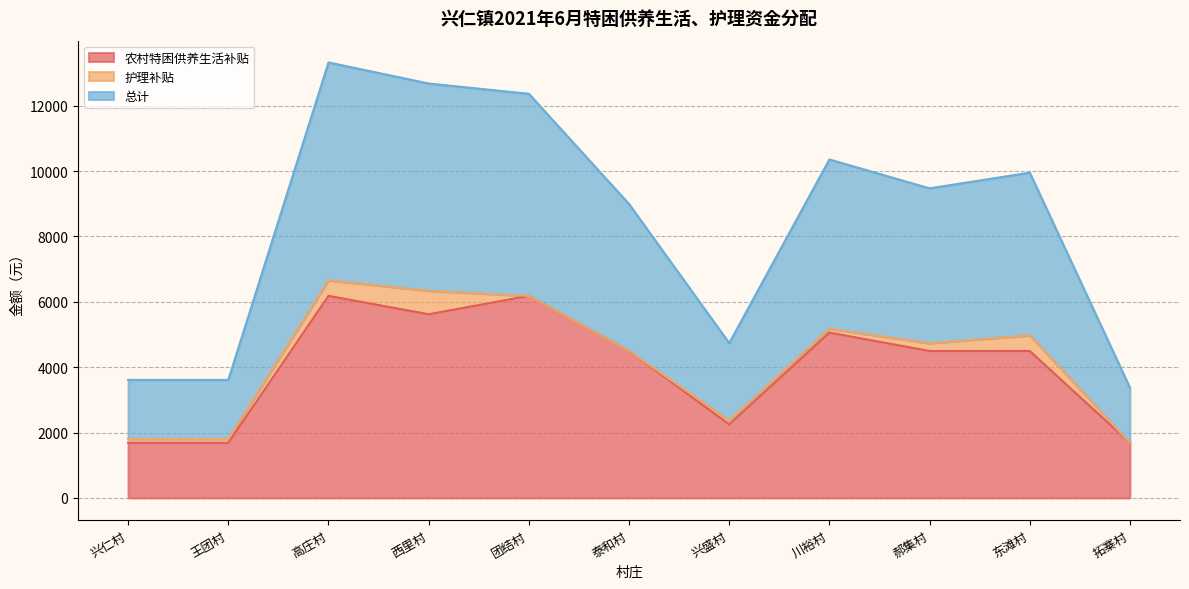

What is the sum of all 农村特困供养生活补贴 values?

43836